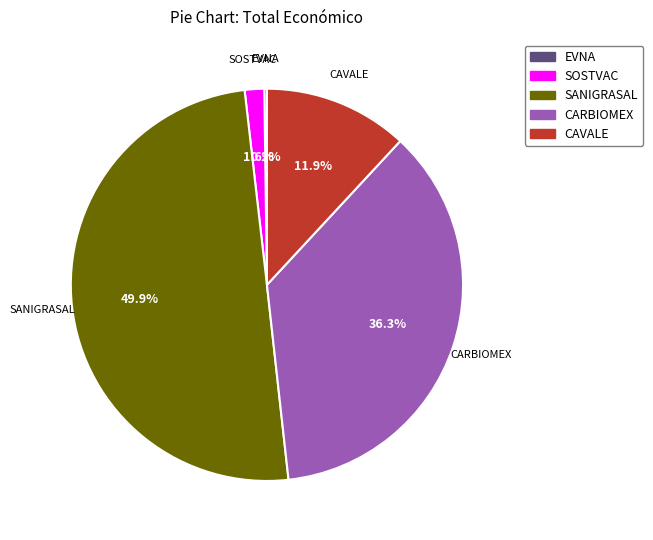

Between CARBIOMEX and SOSTVAC, which is larger?

CARBIOMEX